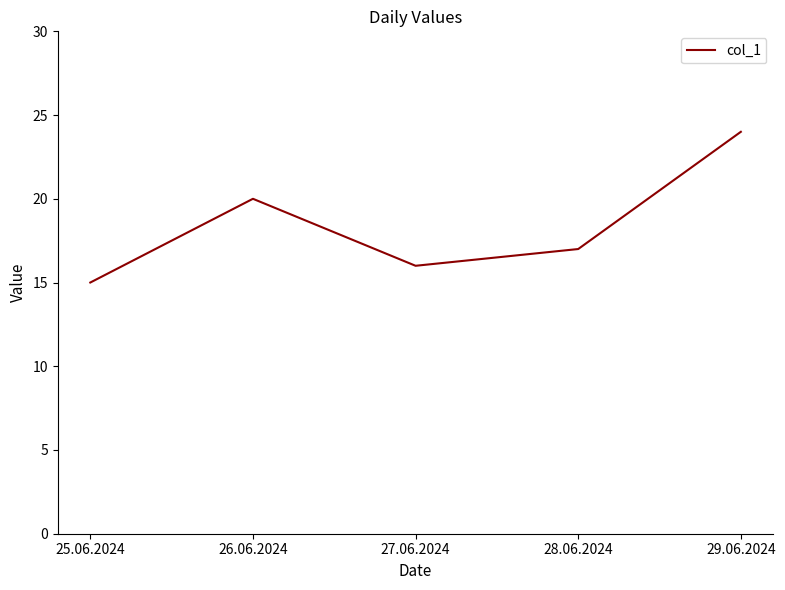

How many distinct data groups are displayed?

1